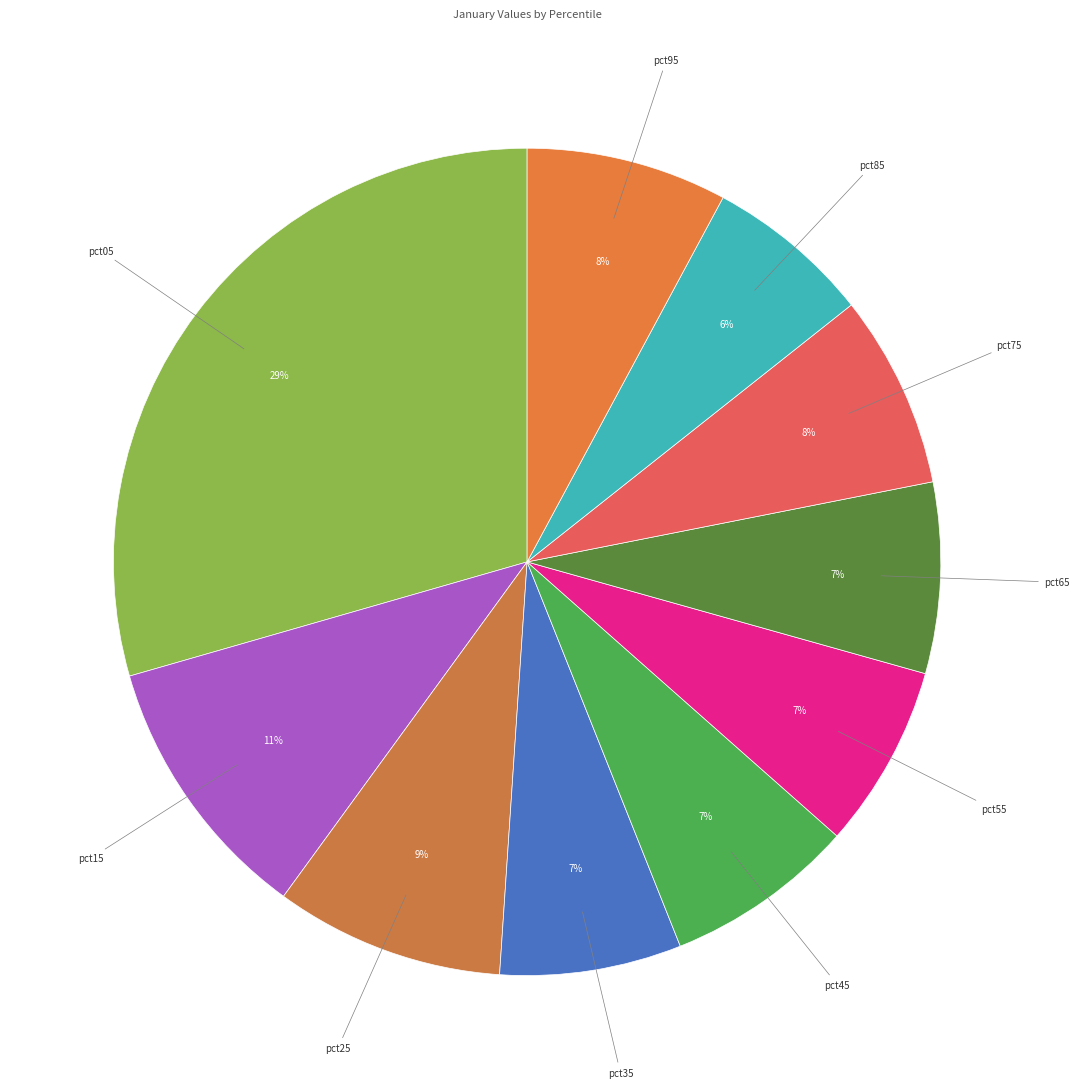

Combined, do pct35 and pct75 account for over 50%?

No